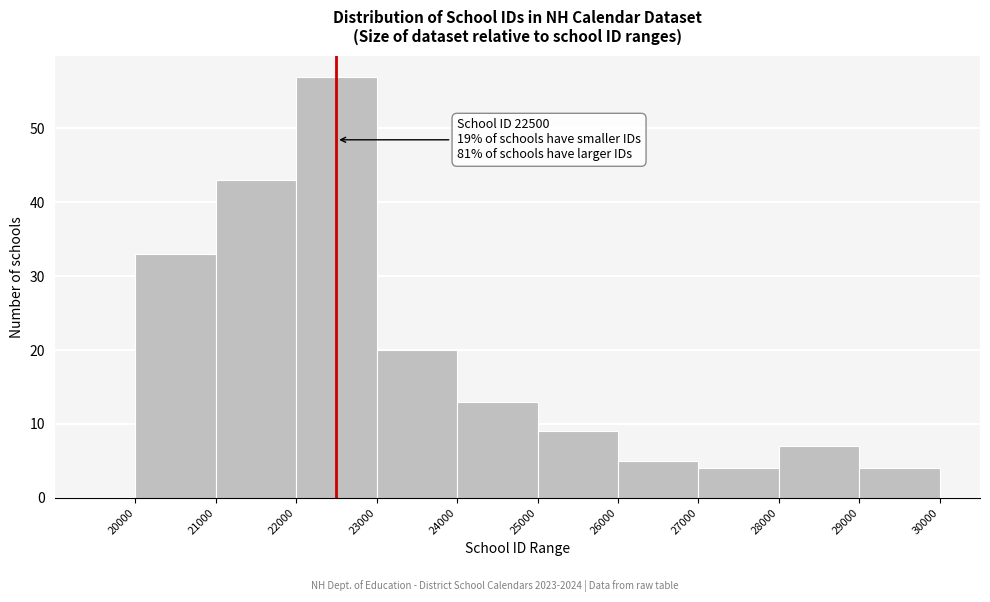

Which range on the x-axis has the tallest bar?

22000 to 23000